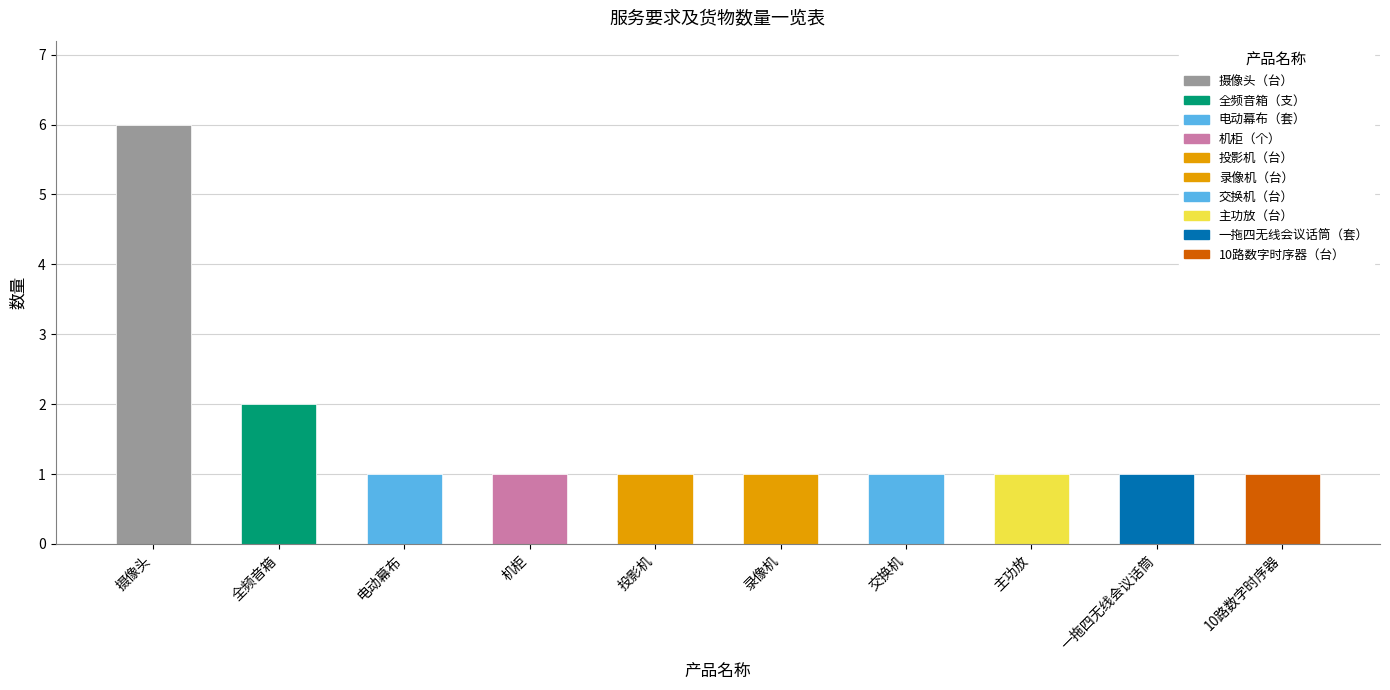

Which category has the highest value across all series?

摄像头